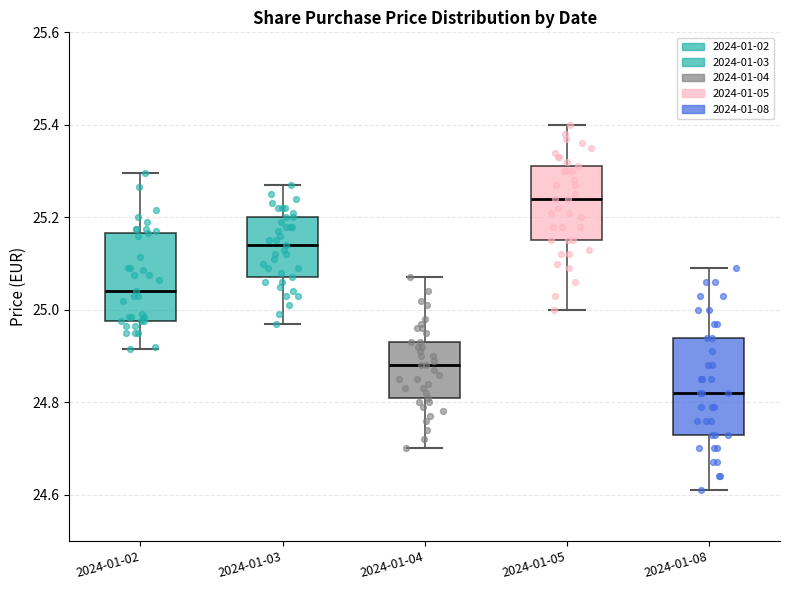

Where does the median line of the box for 2024-01-08 sit on the y-axis? The values are not printed on the chart, so give them approximately, as read against the axis.

24.82